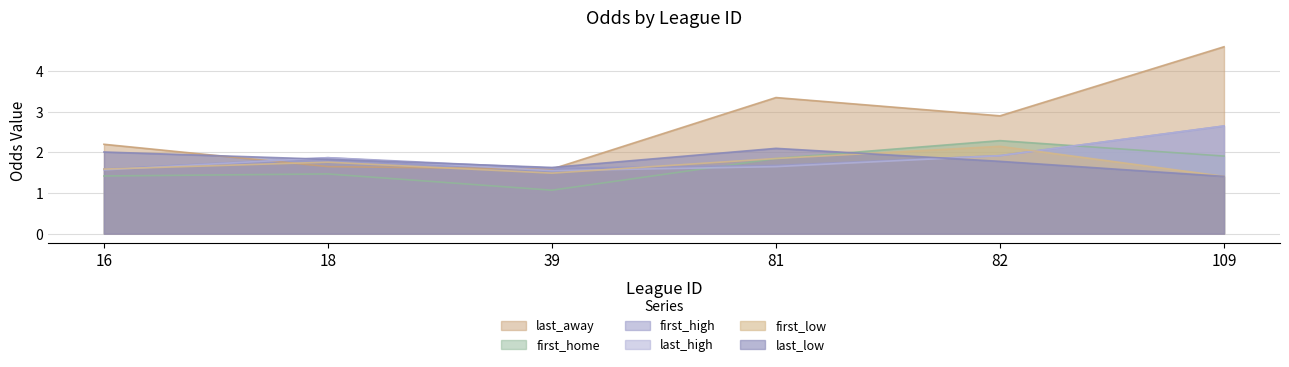

True or false: first_high and last_low cross at least once.

True